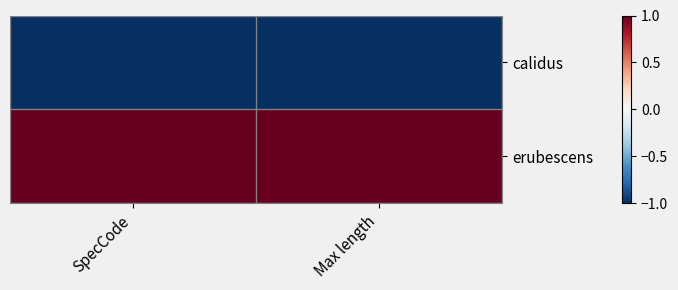

Which series has the widest spread of values?

calidus